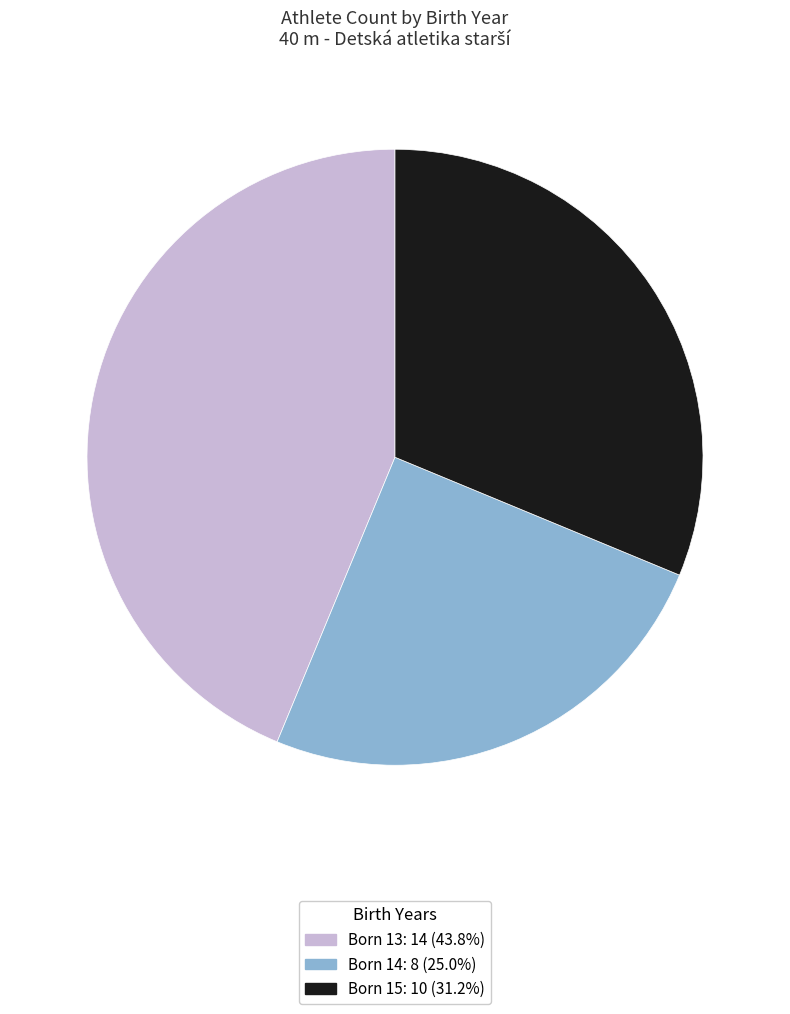

Is there a majority slice in this chart?

No